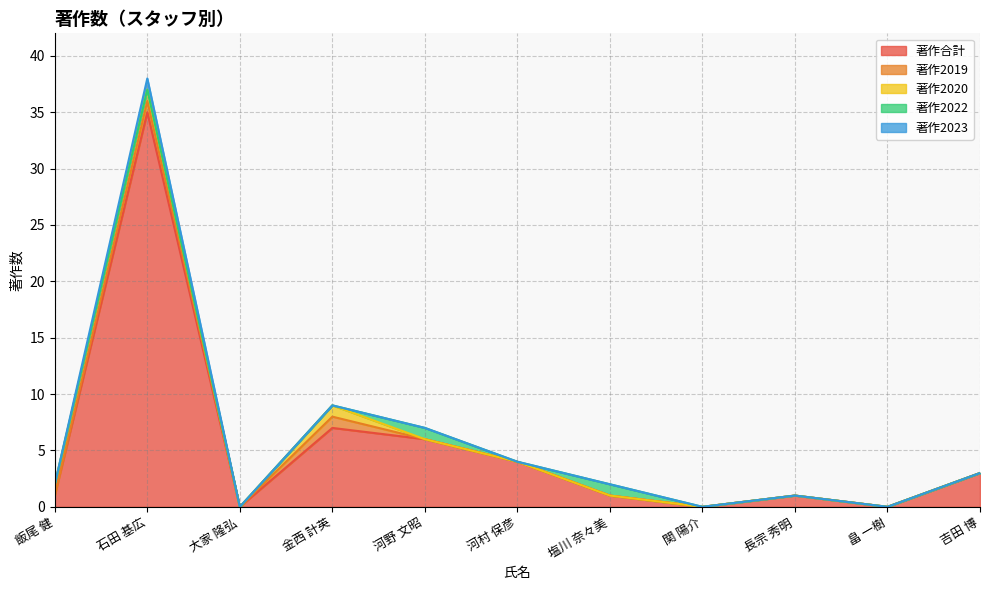

Does the chart have visible grid lines?

Yes